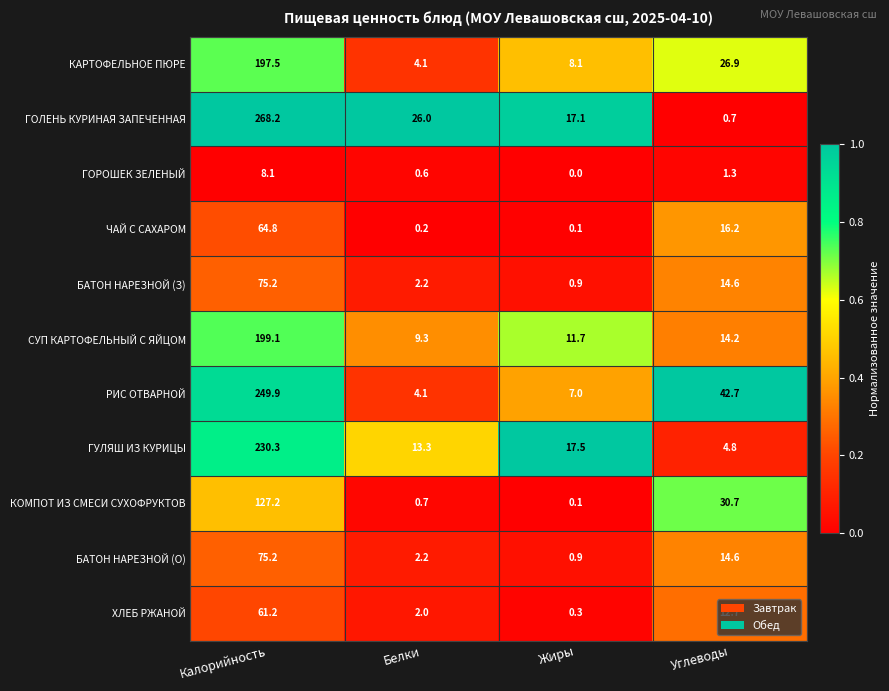

Read the ГОЛЕНЬ КУРИНАЯ ЗАПЕЧЕННАЯ value at Калорийность.

268.2